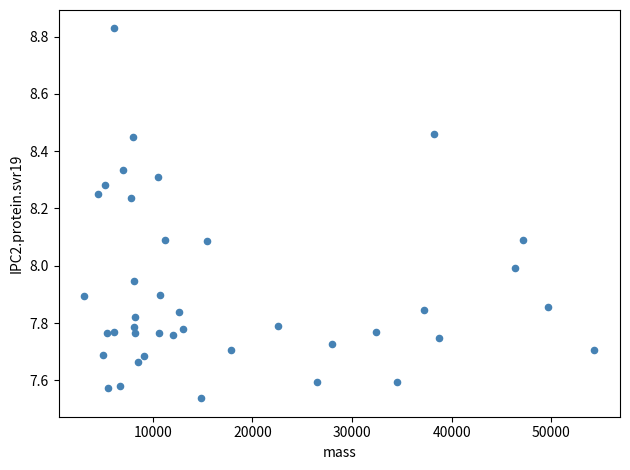

What is the range of Y values (max minus min)?

1.3